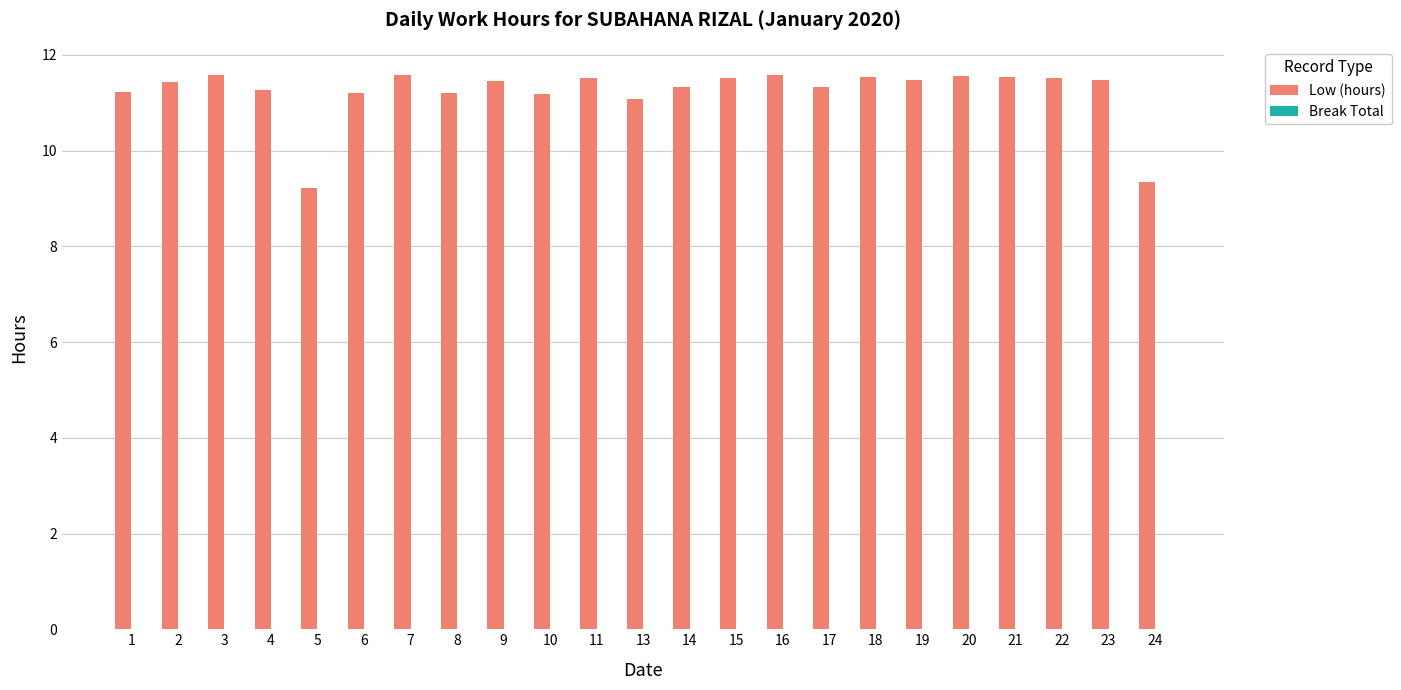

What is the sum of the values at 6 and 18?

22.8